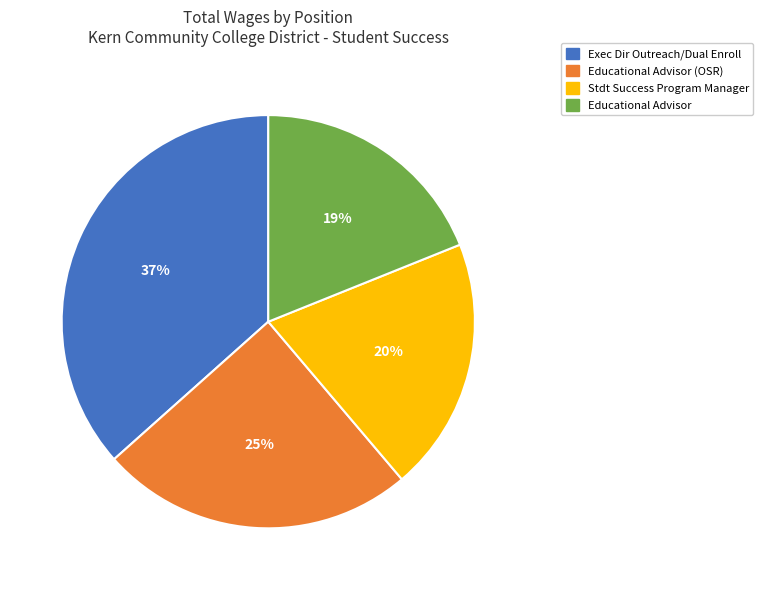

How many segments does this pie chart have?

4